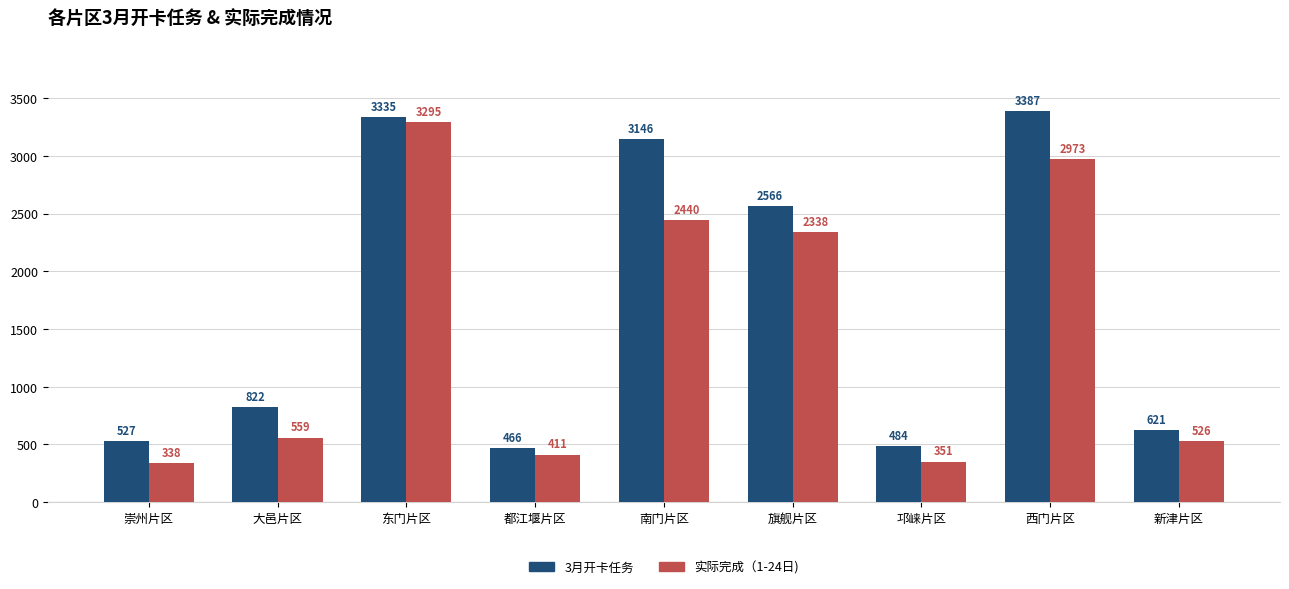

Where is 3月开卡任务 nearest to the value 1926?

旗舰片区